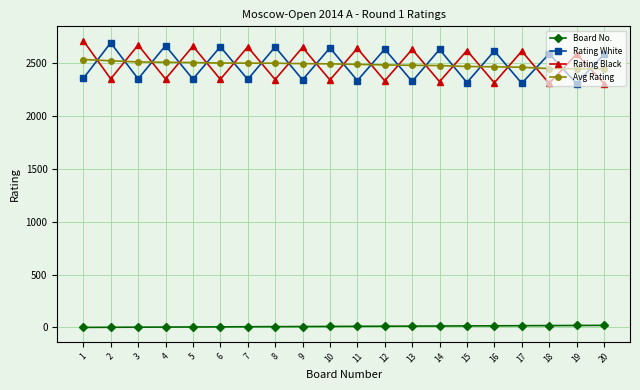

What is the highest value of the Rating Black series?

2710